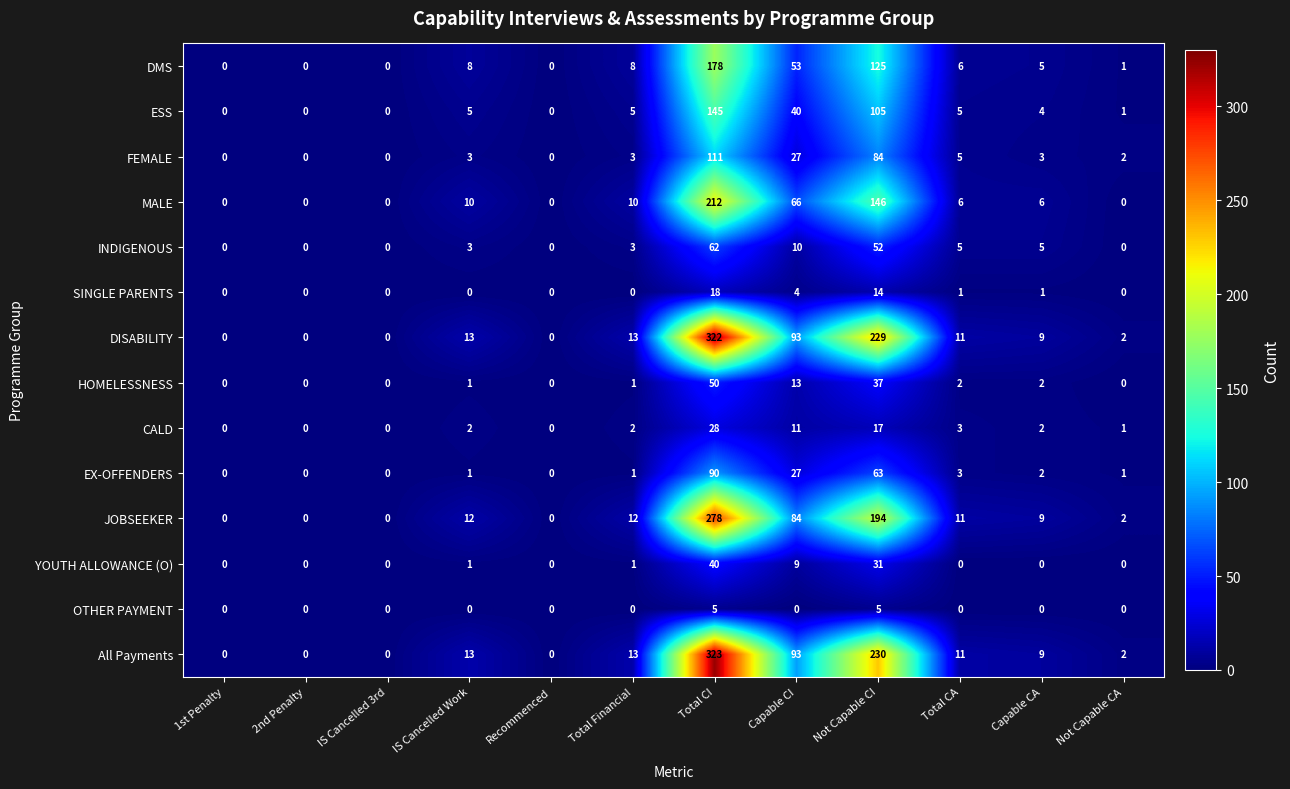

True or false: MALE has a value of 4 at Capable CA.

False